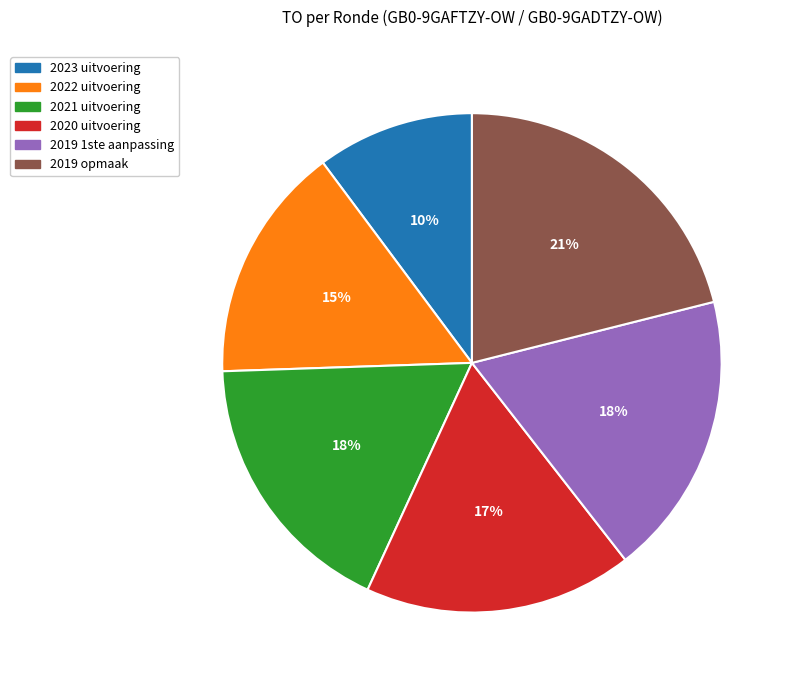

Which category has the smallest portion of the pie?

2023 uitvoering